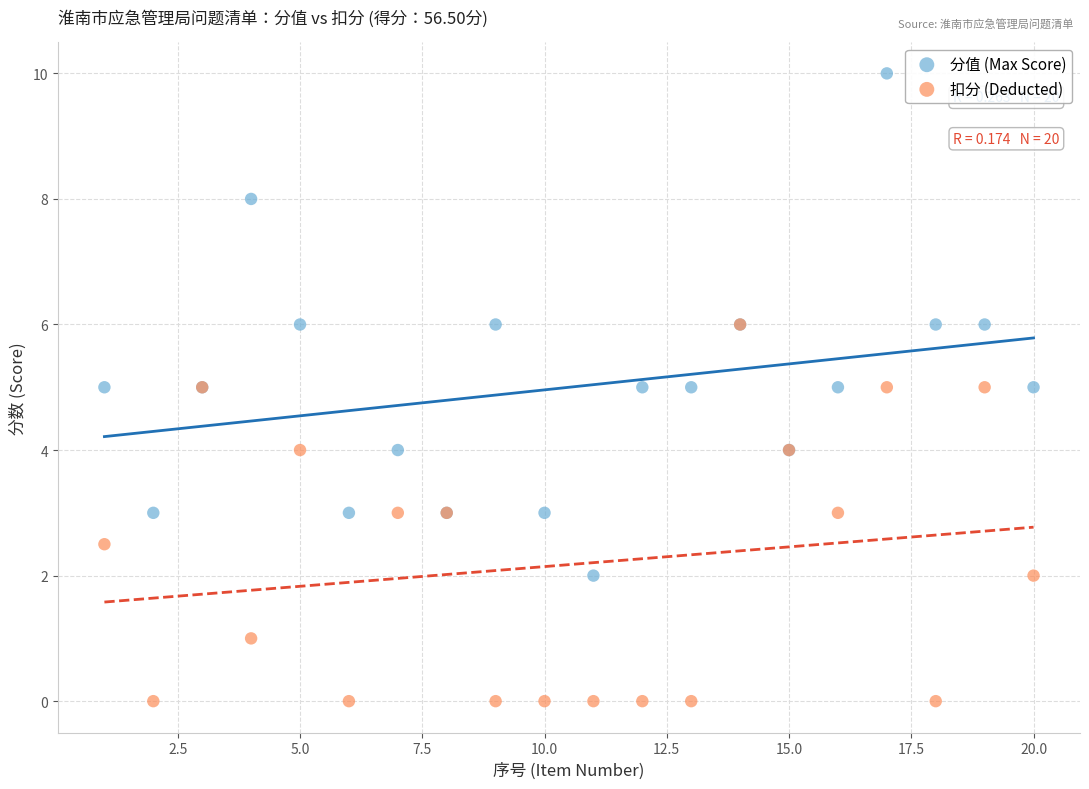

Which series contains the highest Y value?

分值 (Max Score)